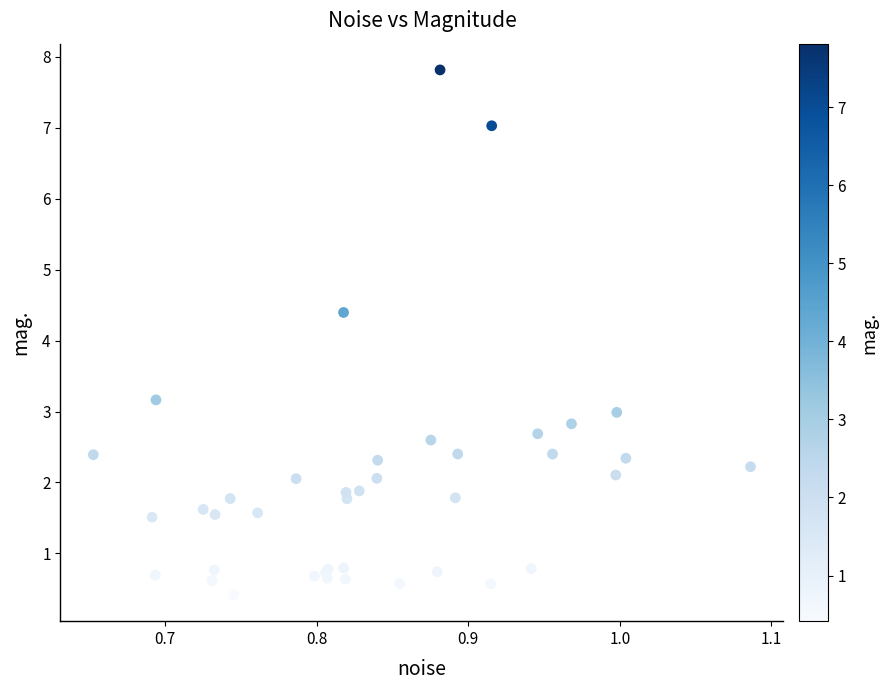

What Y value in the scatter plot is closest to 4?

4.4